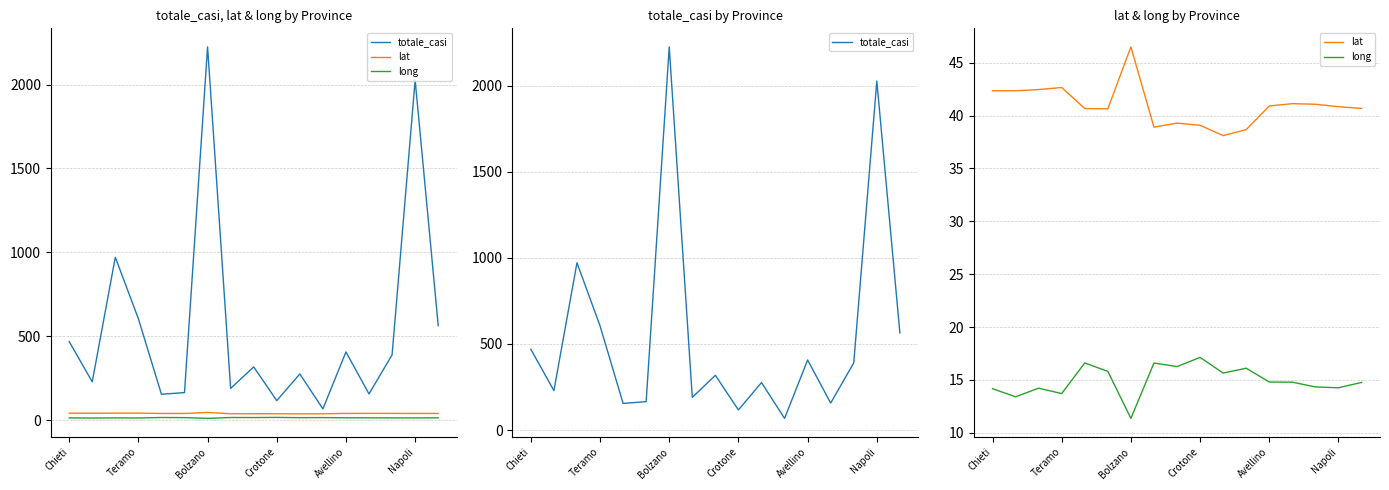

Between Bolzano and 11, which series saw the biggest shift?

totale_casi